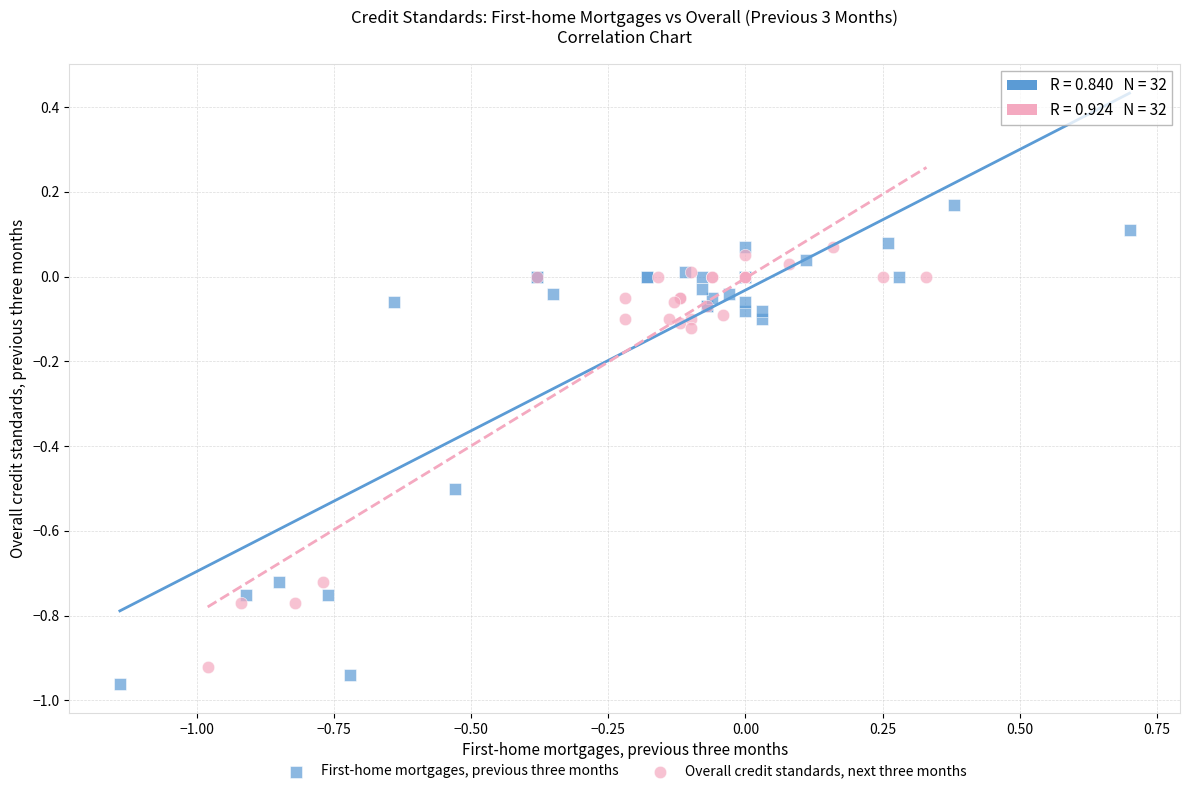

Which series contains the highest Y value?

First-home mortgages, previous three months